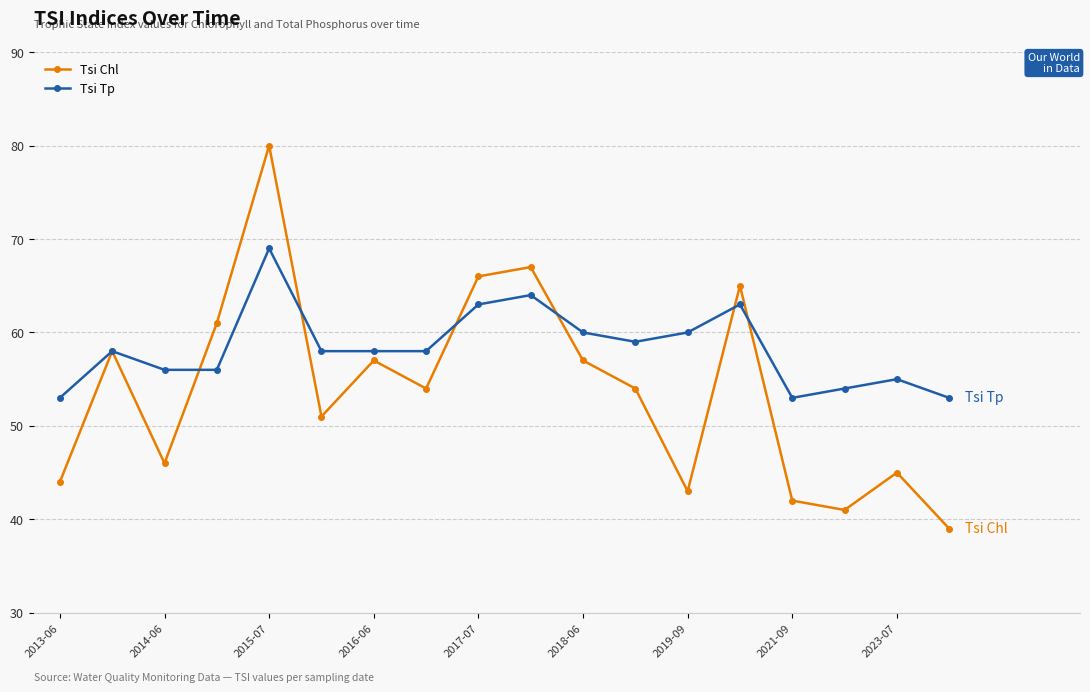

How many interior local valleys does the Tsi Chl series have?

5